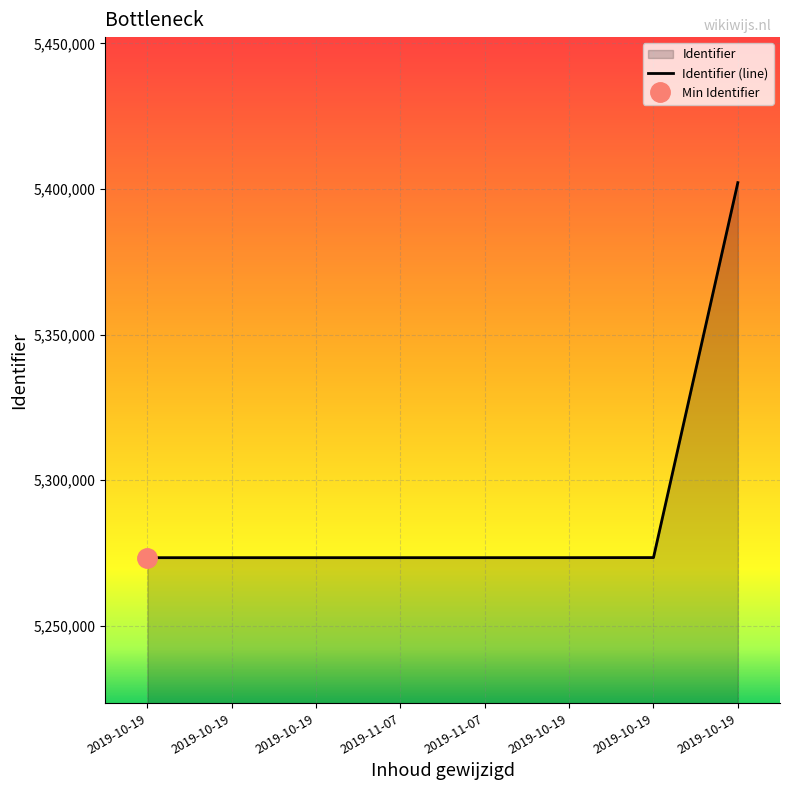

What is the label of the 8th point from the right?

2019-10-19